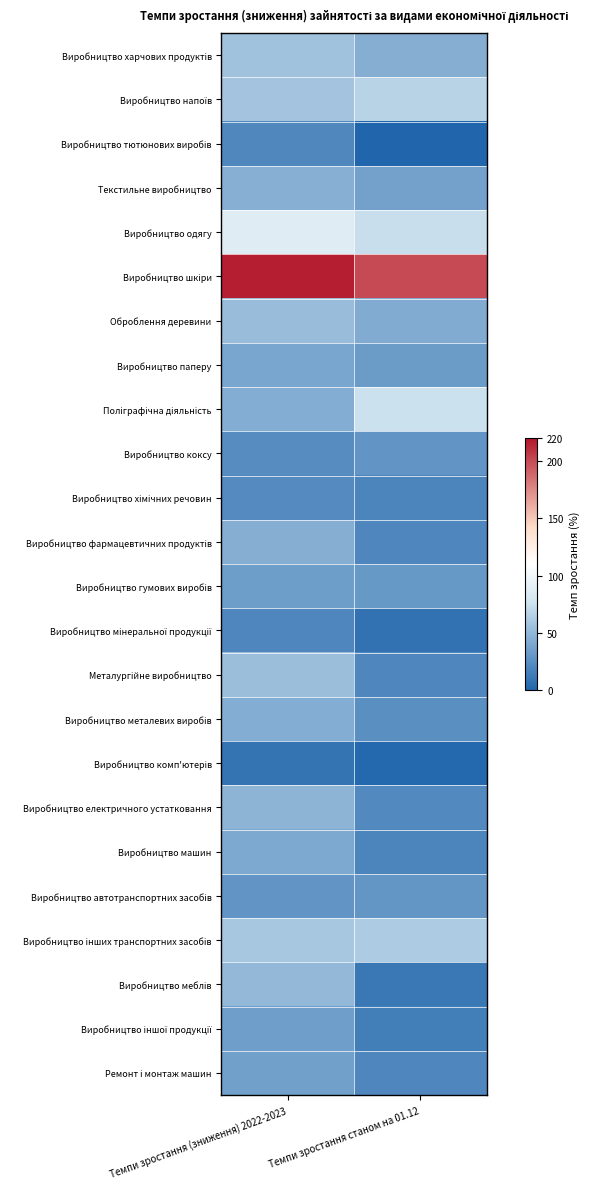

Between Темпи зростання (зниження) 2022-2023 and Темпи зростання станом на 01.12, which is larger?

Темпи зростання (зниження) 2022-2023